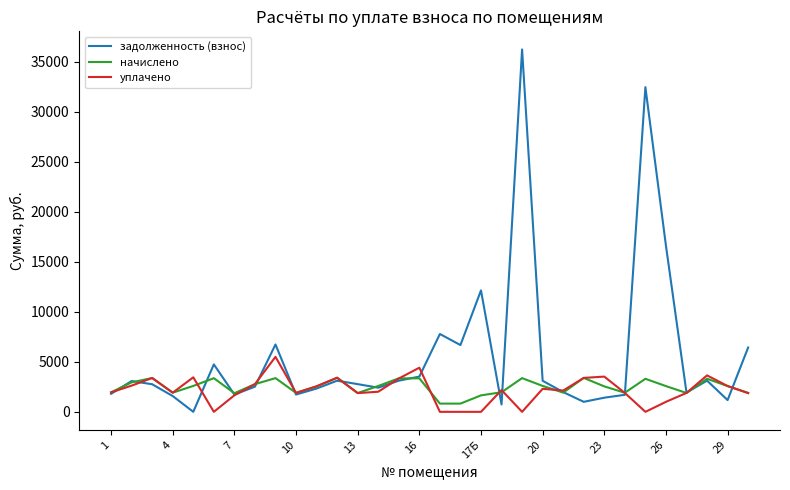

What is the average value of the начислено series?

2489.9